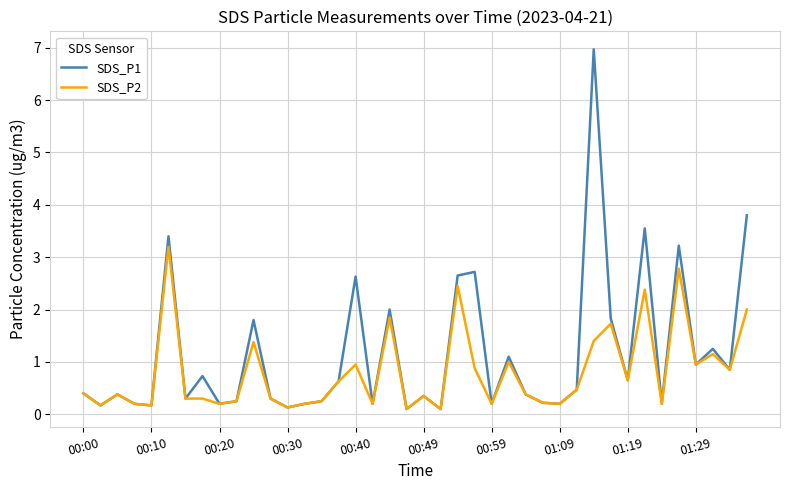

Which series has the widest spread of values?

SDS_P1